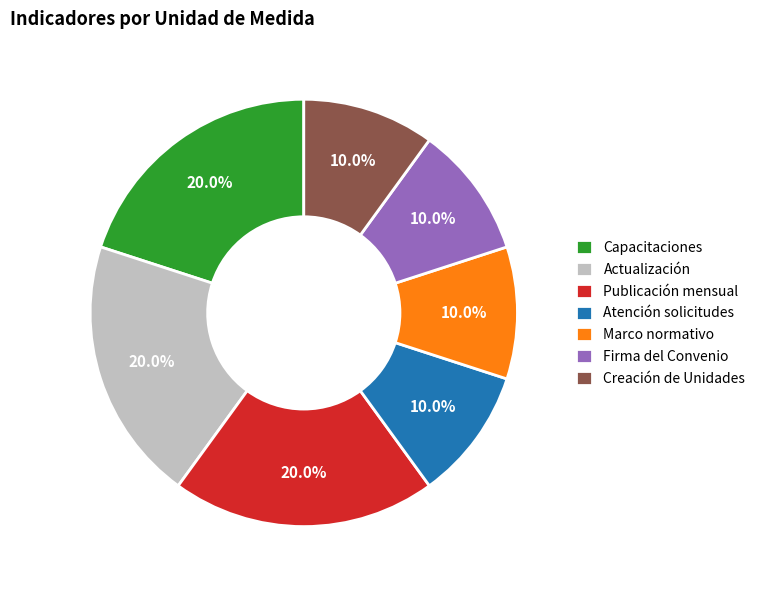

What percentage is the Capacitaciones slice, to the nearest percent?

20%